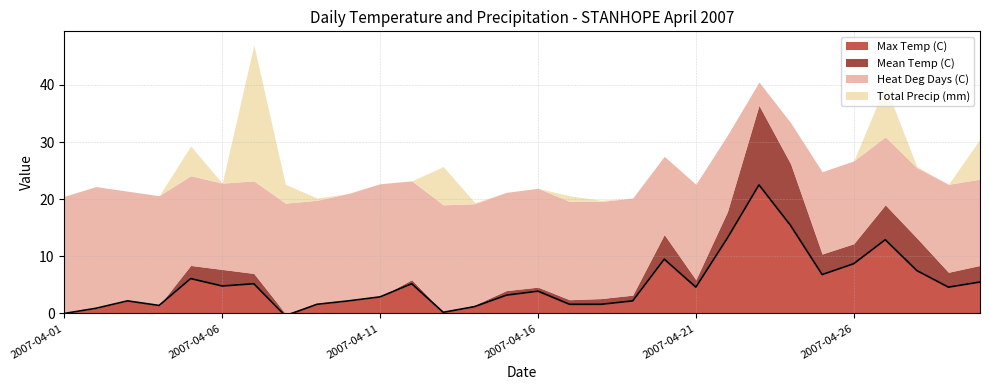

In Max Temp (C), how many points are higher than both neighbors (excluding endpoints)?

8